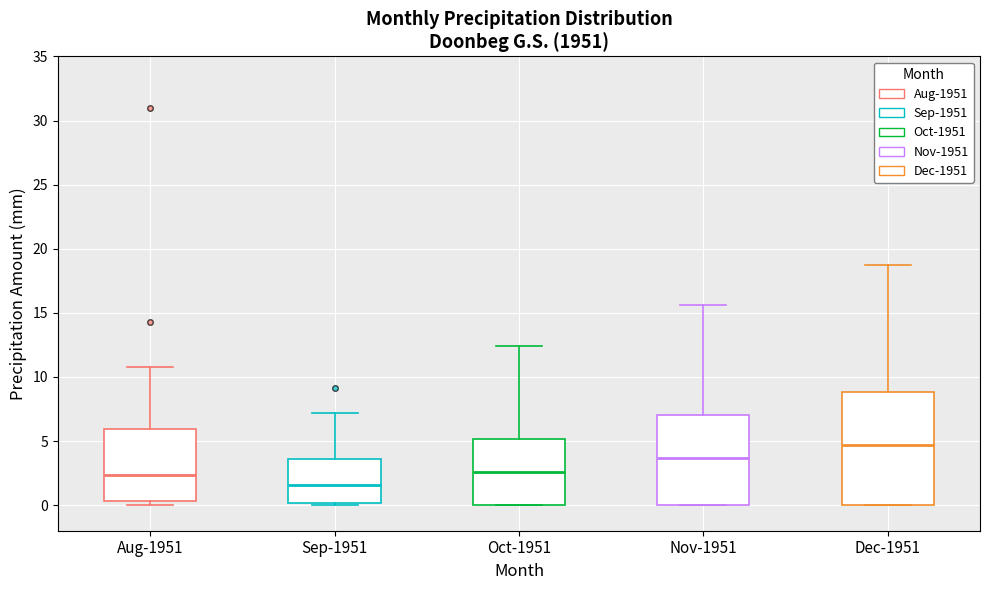

Where is the lower edge of the box for Sep-1951 on the y-axis? The values are not printed on the chart, so give them approximately, as read against the axis.

0.0